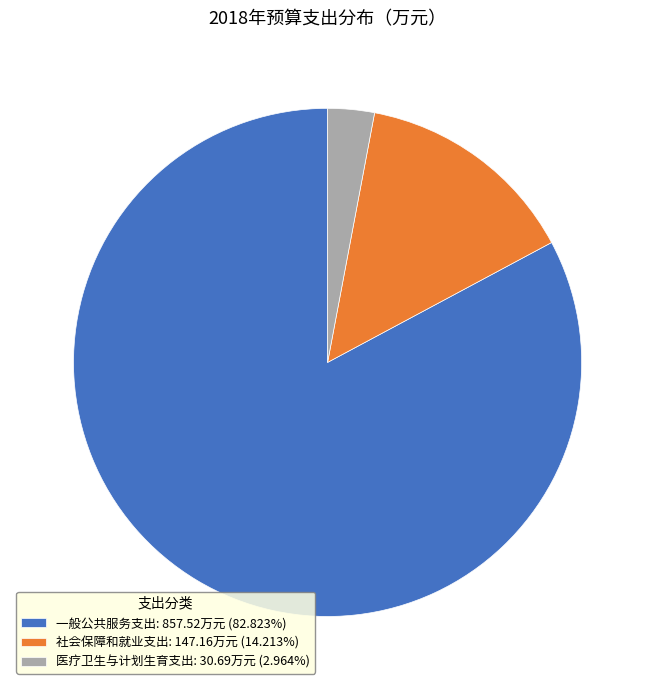

How many slices are in this pie chart?

3